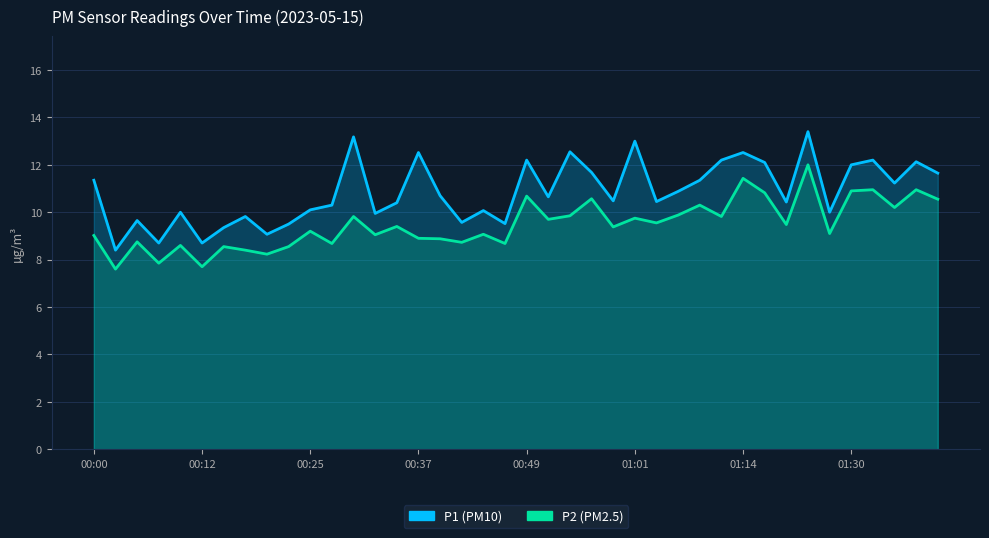

At 39, list the series in order from smallest to largest.

P2, P1